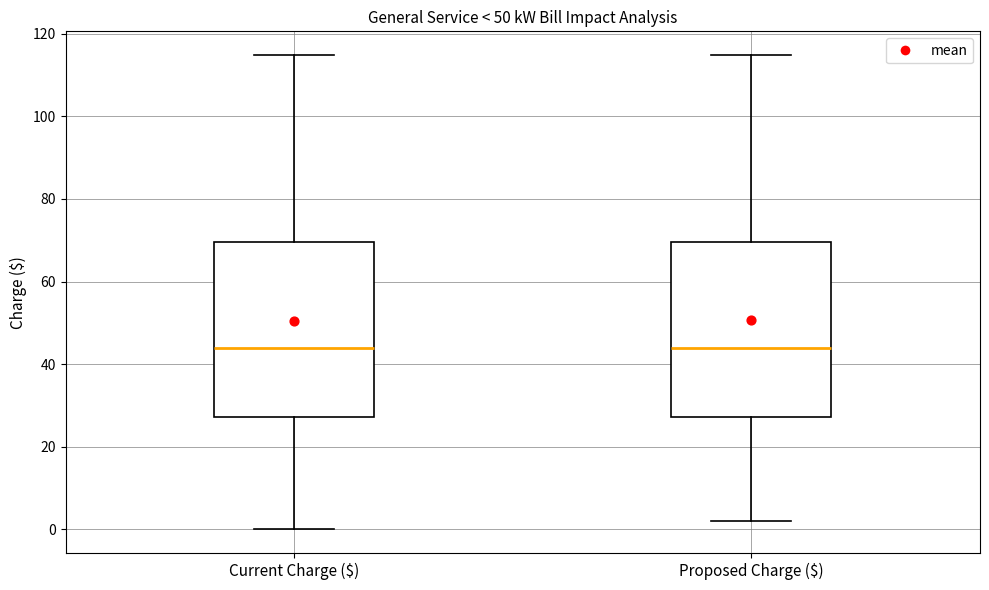

Reading left to right, read every box against the y-axis: the position of its median line, the range the box covers, and the ends of its whiskers. The values are not printed on the chart, so give them approximately, as read against the axis.

Current Charge ($): median 44, box 28 to 70, whiskers 0 to 114
Proposed Charge ($): median 44, box 28 to 70, whiskers 2 to 114